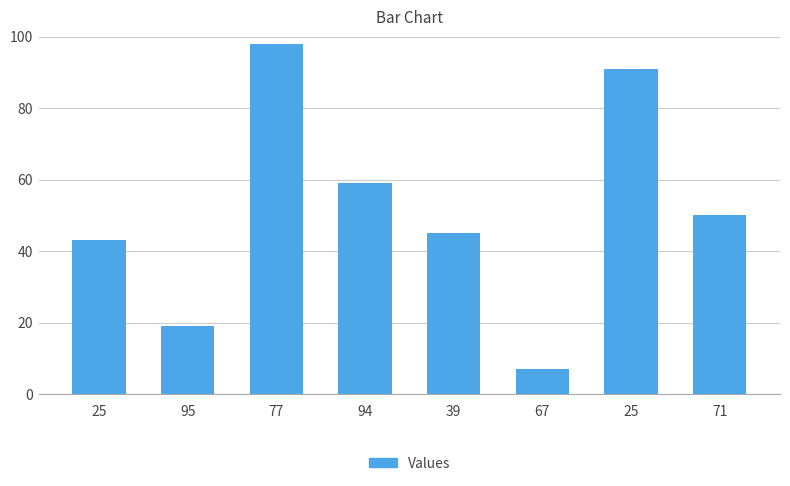

What is the difference between the second highest and second lowest values?

72